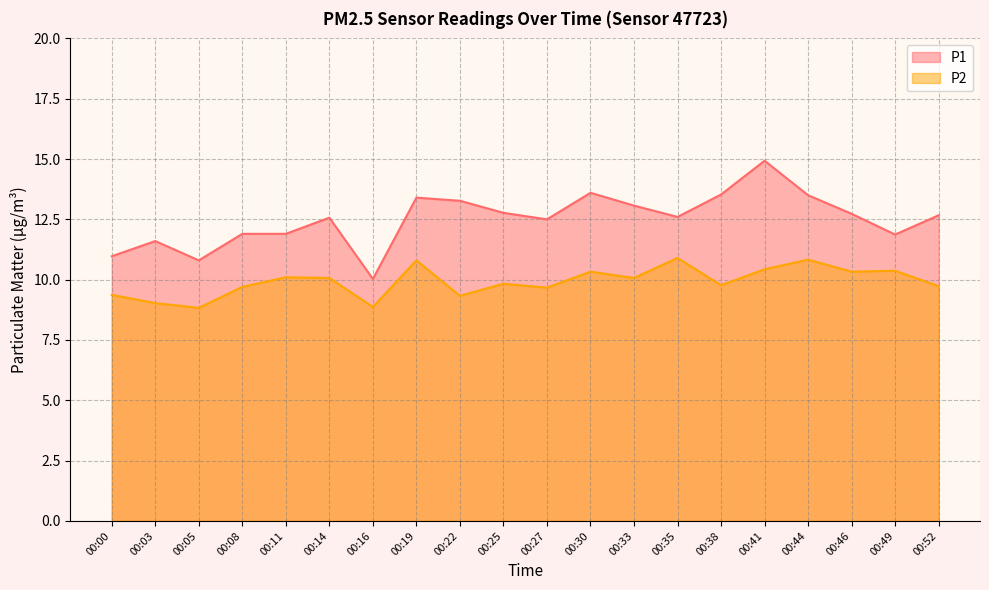

At how many categories does at least one series exceed 14?

1